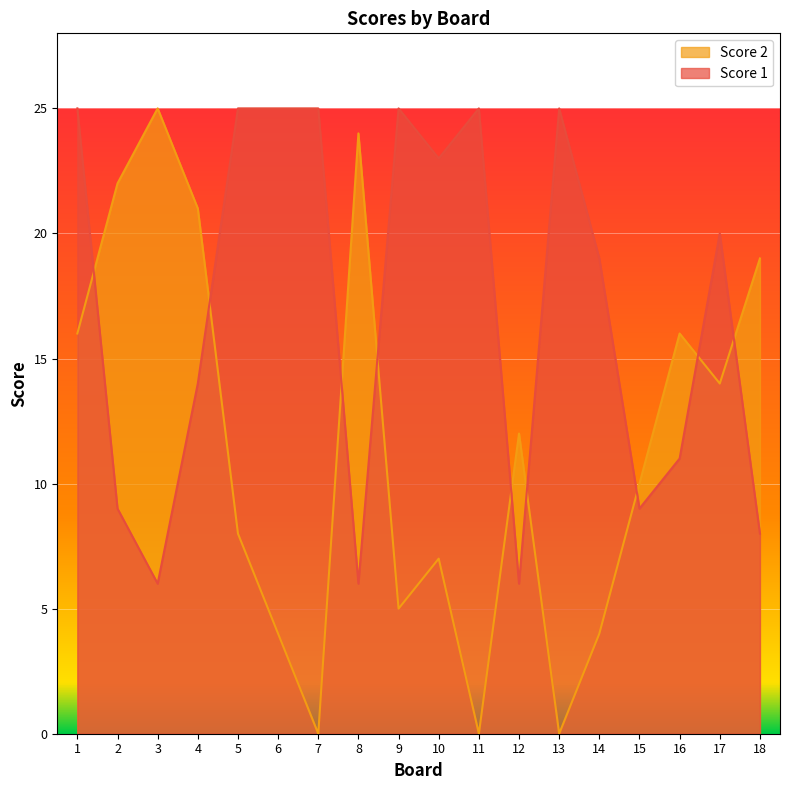

Does the chart display data point markers on the line(s)?

No